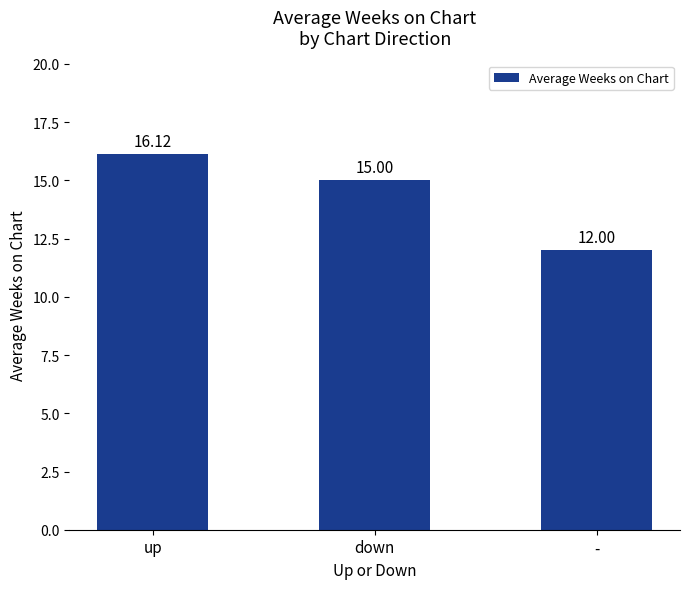

What is the label of the 3rd bar from the left?

-